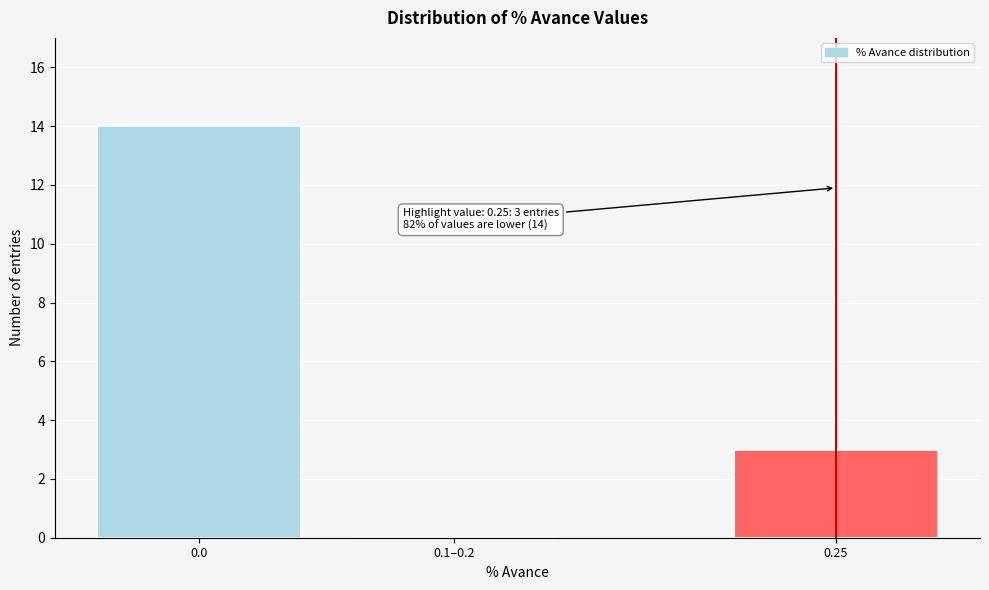

Reading right to left, list all the values displayed in this chart.

0.25=3	0.1–0.2=0	0.0=14